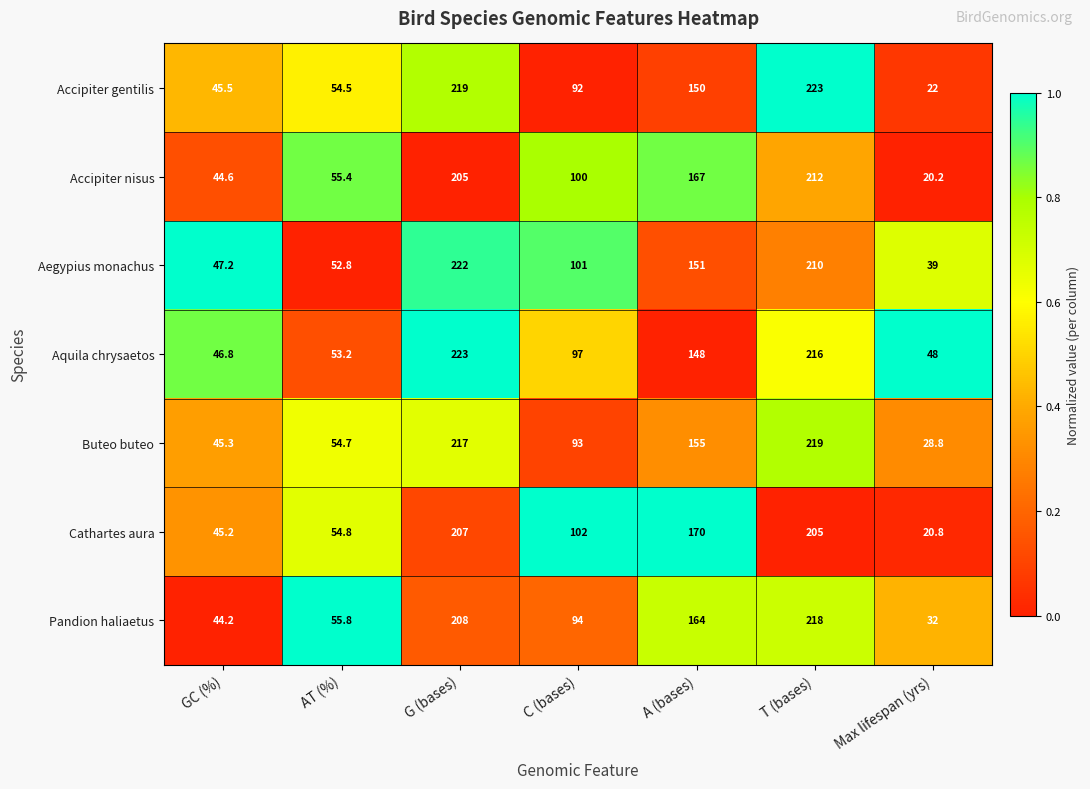

How many values in the Aegypius monachus series are below 101?

3